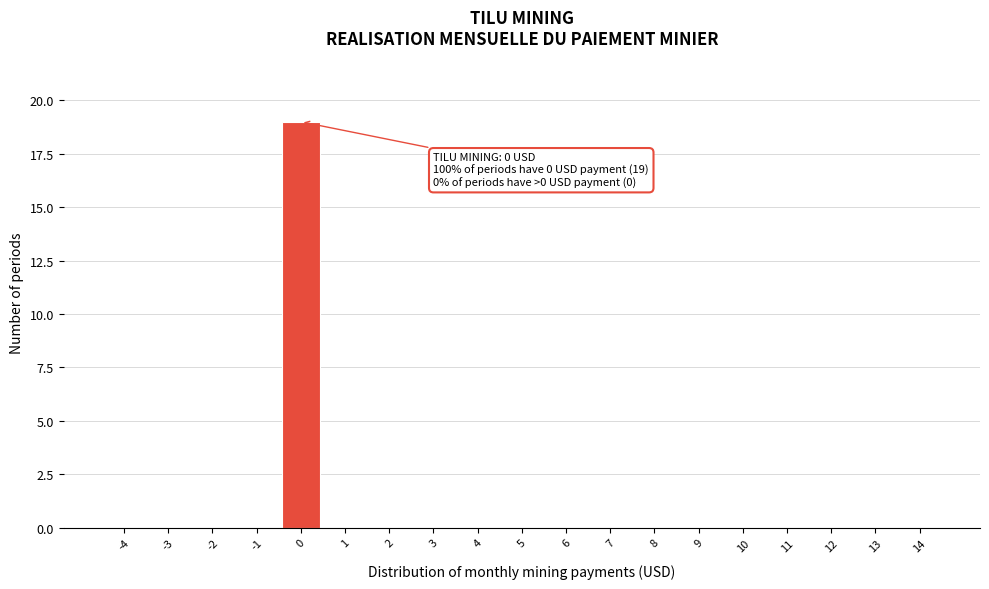

Reading left to right, what are all the values shown in this chart?

-4=0	-3=0	-2=0	-1=0	0=19	1=0	2=0	3=0	4=0	5=0	6=0	7=0	8=0	9=0	10=0	11=0	12=0	13=0	14=0